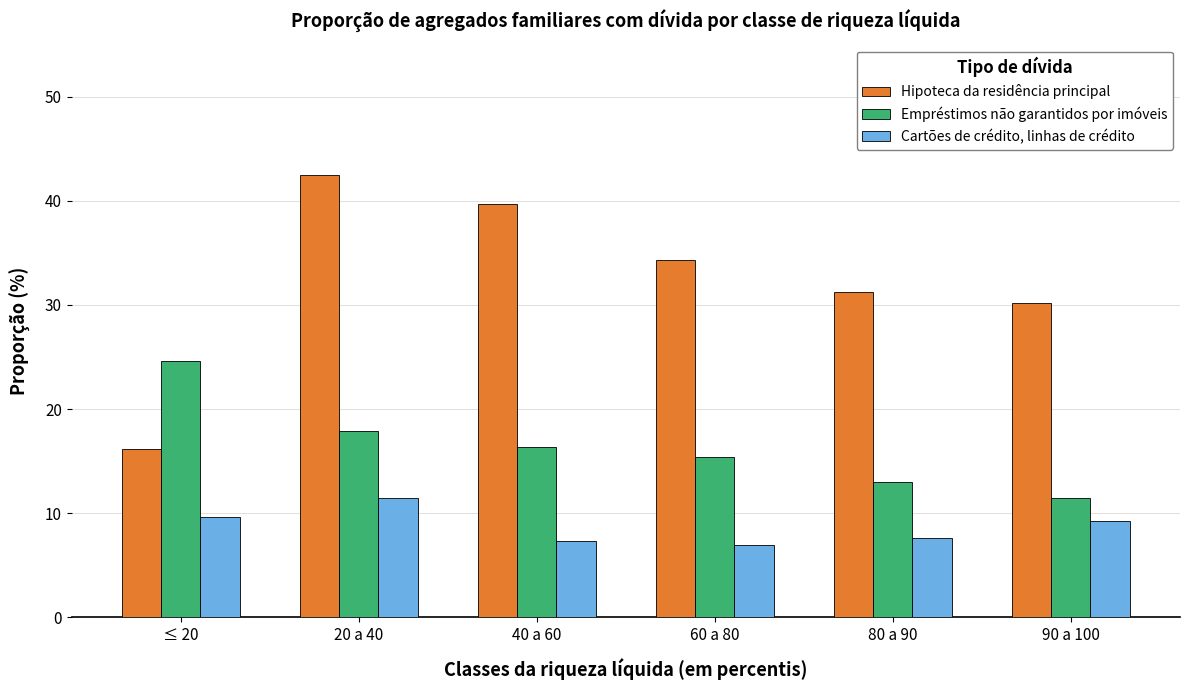

At which label does Hipoteca da residência principal reach its peak?

20 a 40